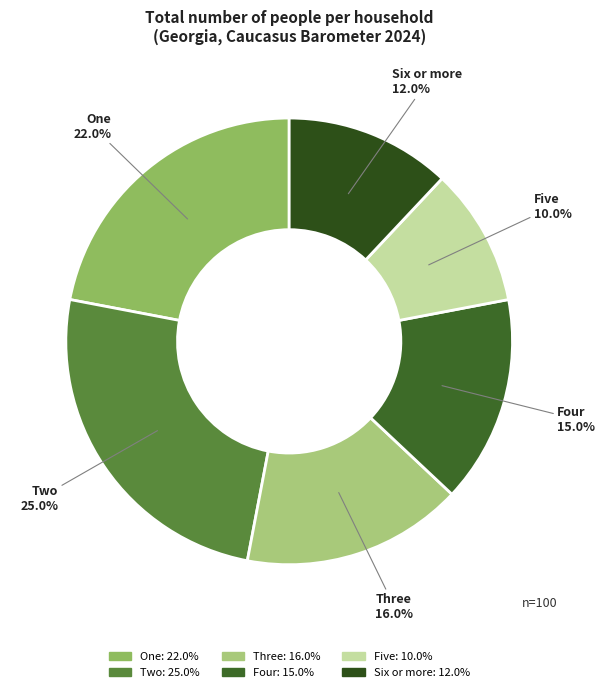

What portion of the pie excludes Four?

85.0%